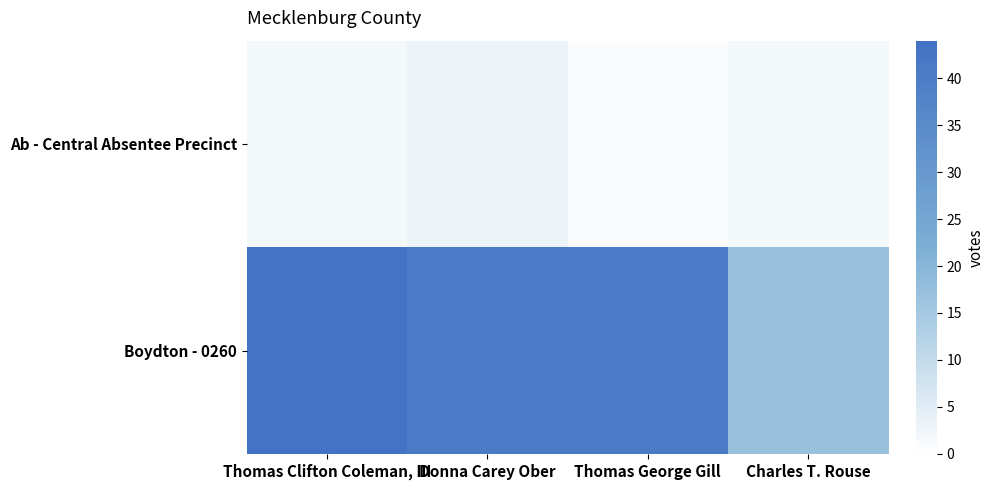

List the series in order of their overall mean, highest first.

Boydton - 0260, Ab - Central Absentee Precinct